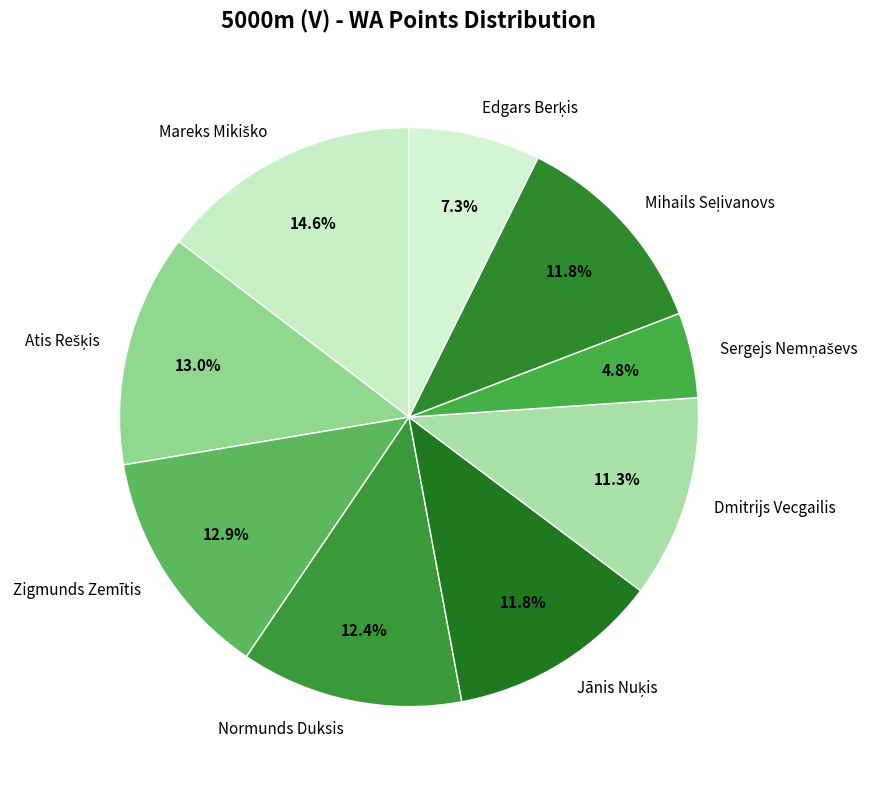

Does any single category account for the majority?

No